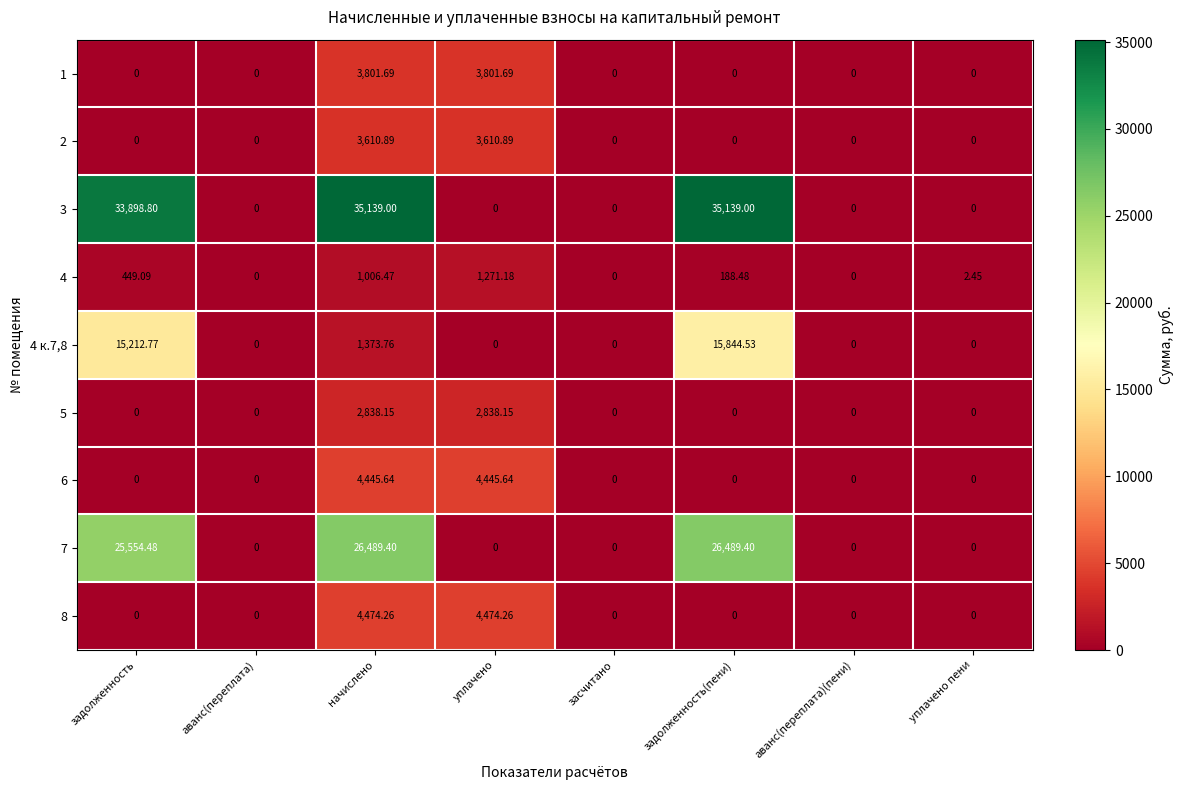

At which label is 4 к.7,8 closest to 7922?

начислено